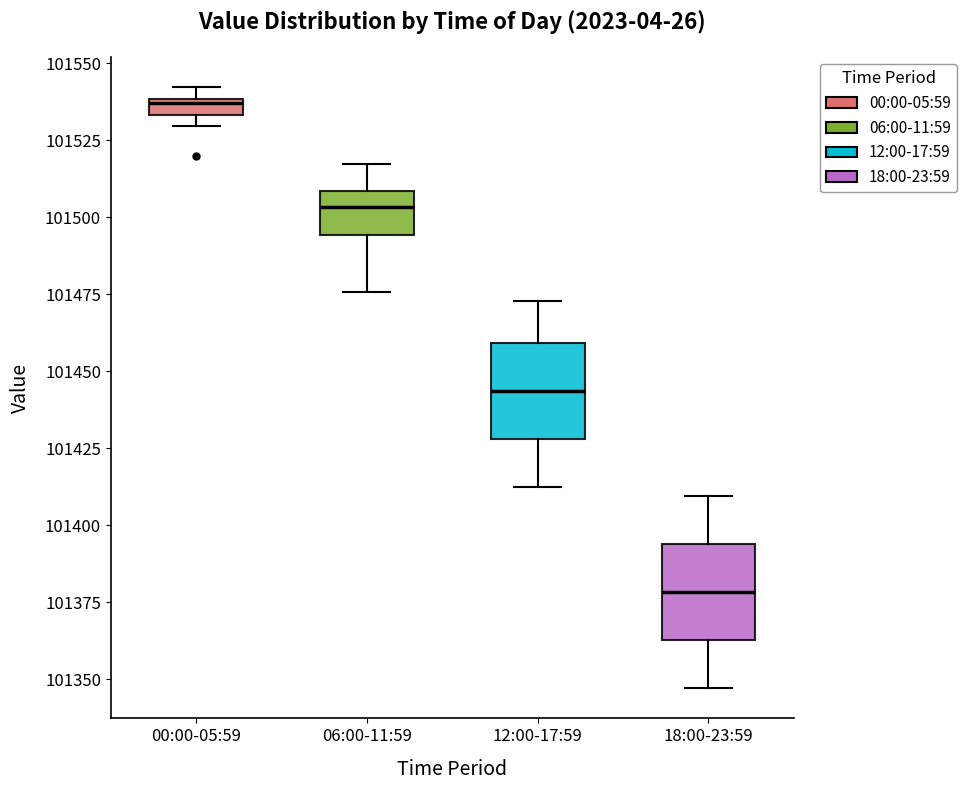

Where does the upper whisker of the box for 12:00-17:59 end on the y-axis? The values are not printed on the chart, so give them approximately, as read against the axis.

101475